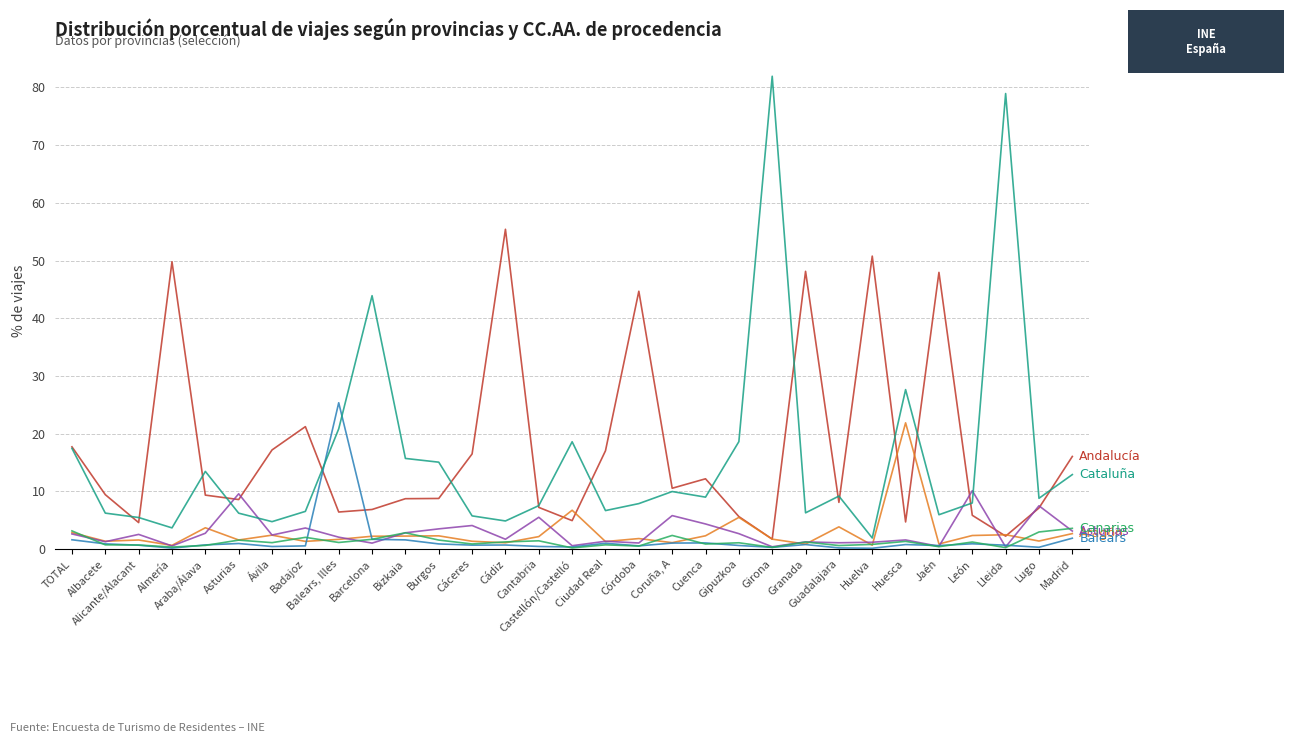

How many series are shown in this chart?

6